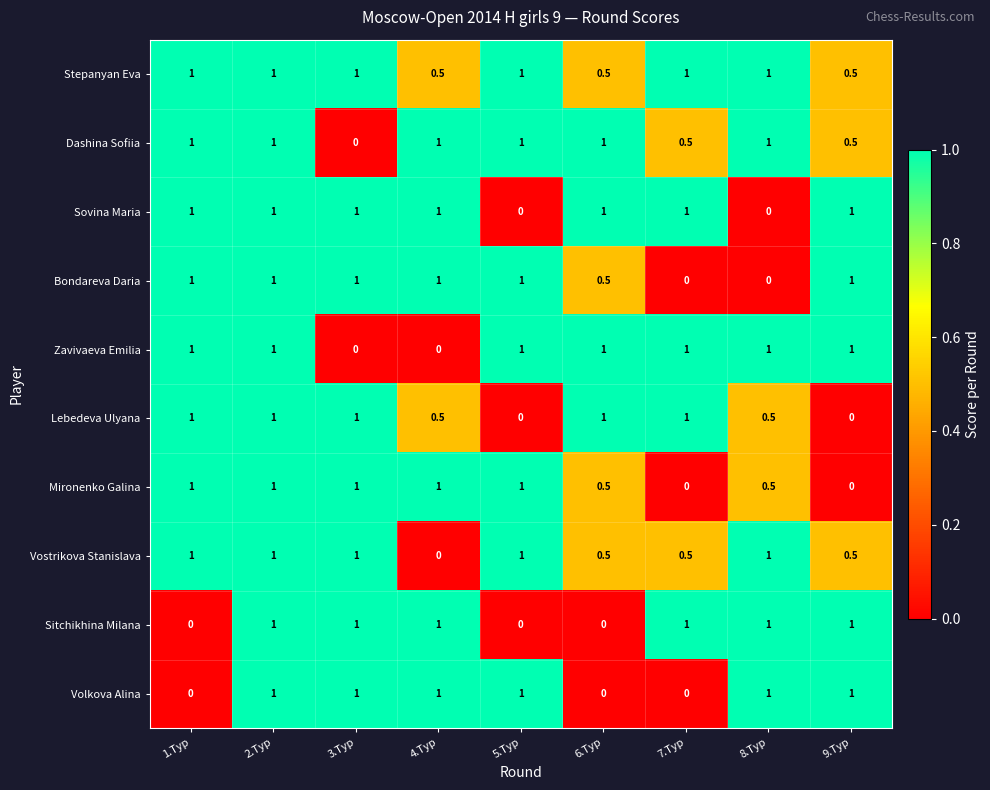

The Volkova Alina series shows 1.0 at 8.Тур. True or false?

True